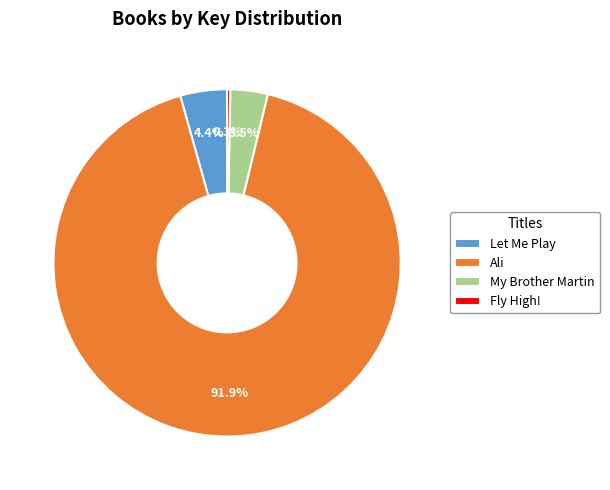

Rank the categories by value from highest to lowest.

Ali, Let Me Play, My Brother Martin, Fly High!